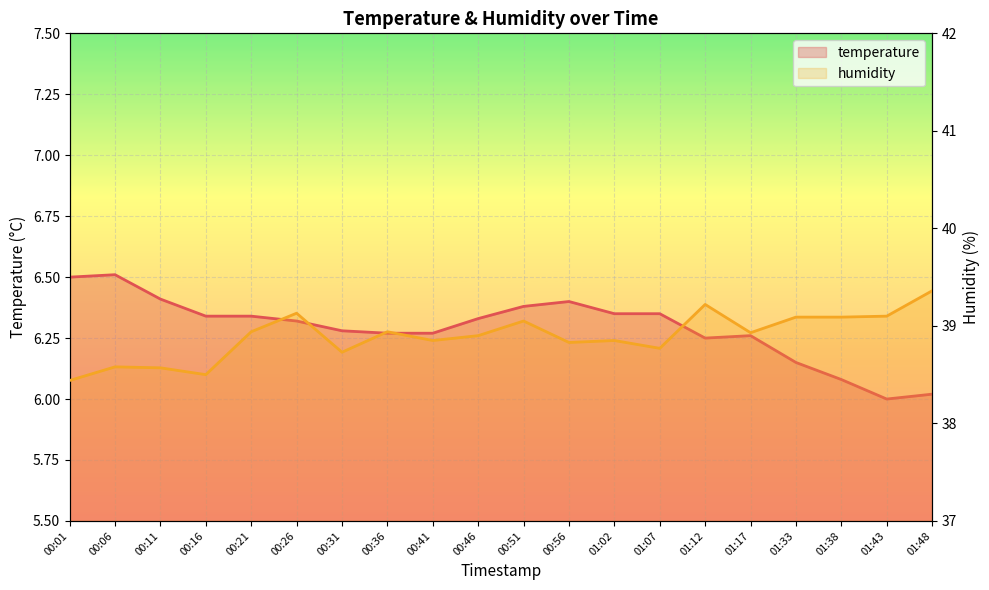

Rank the series by their maximum value, from lowest to highest.

temperature, humidity